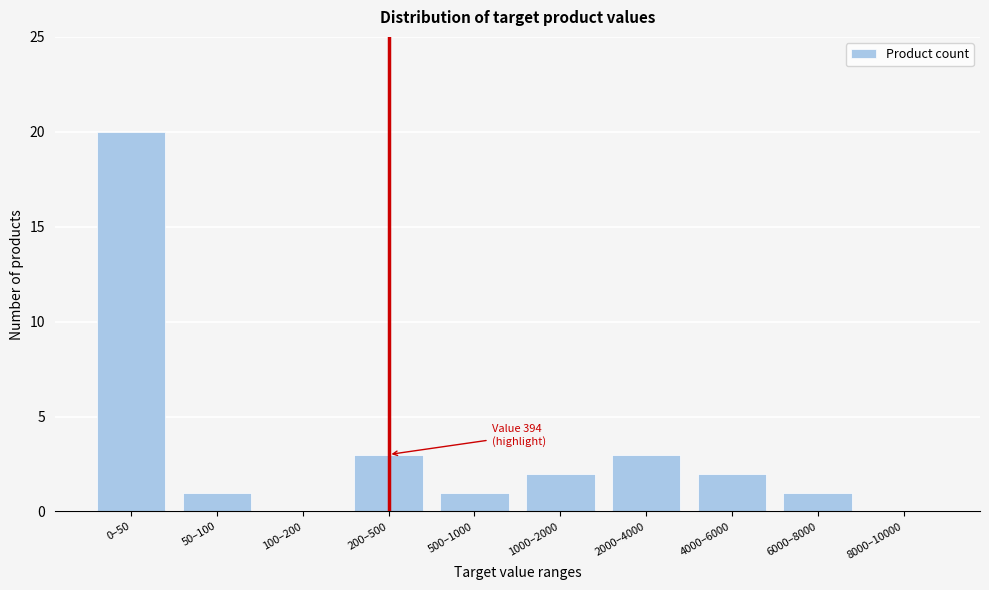

Reading right to left, what are all the values shown in this chart?

8000–10000=0	6000–8000=1	4000–6000=2	2000–4000=3	1000–2000=2	500–1000=1	200–500=3	100–200=0	50–100=1	0–50=20